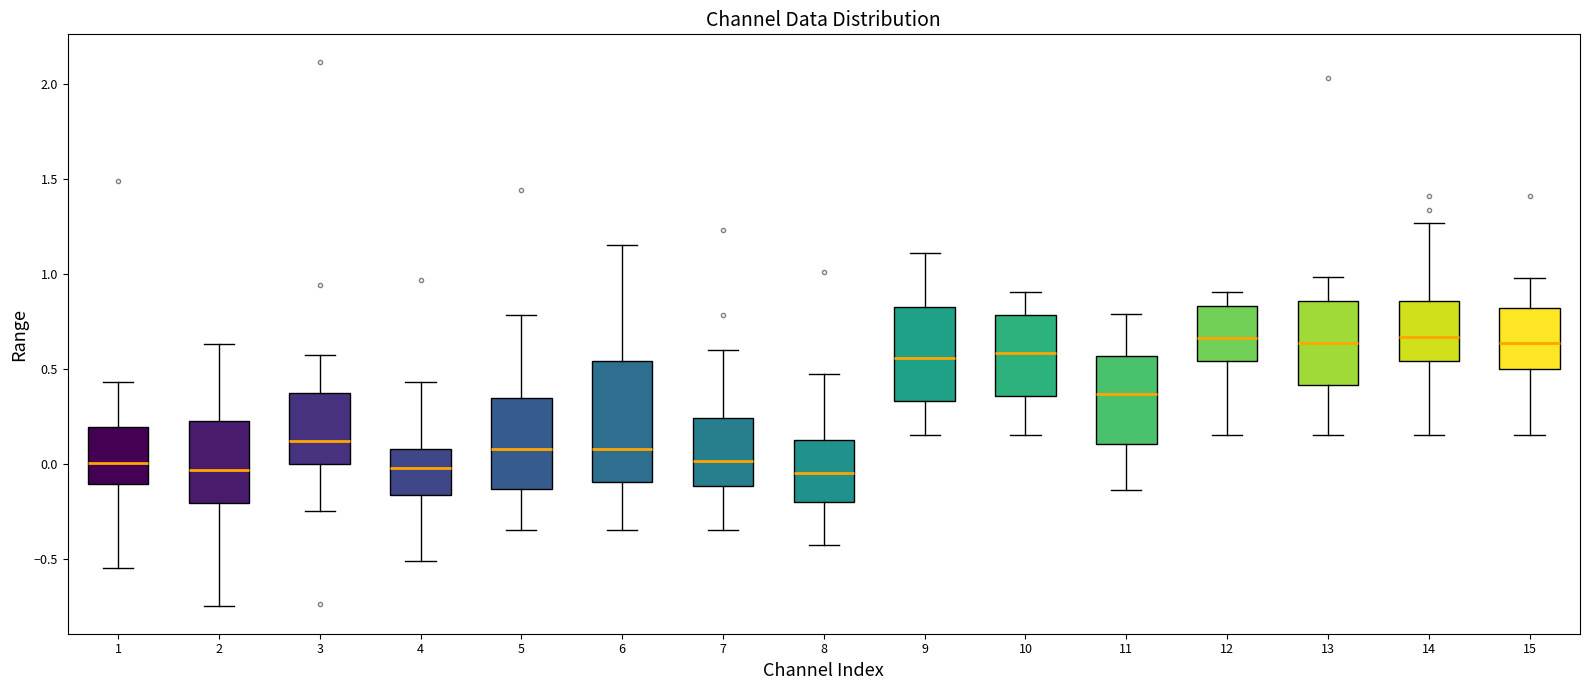

Where is the upper edge of the box at x = 1 on the y-axis? The values are not printed on the chart, so give them approximately, as read against the axis.

0.20